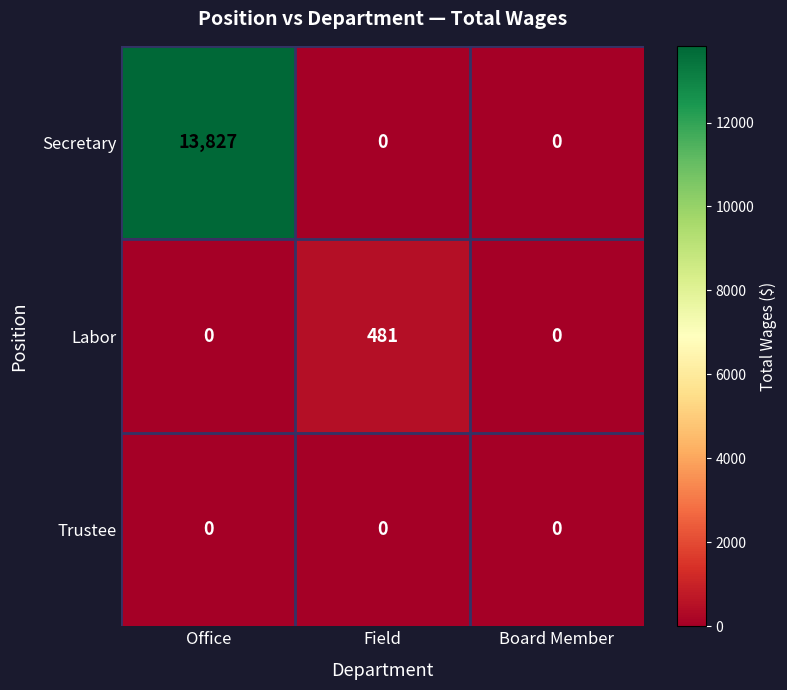

At which category is the sum across all series the highest?

Office